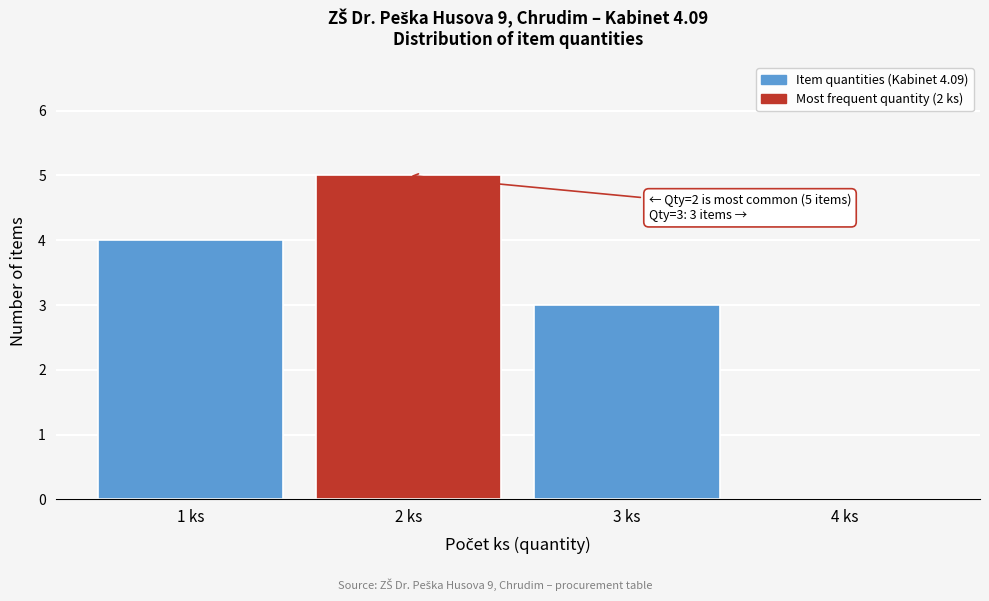

Reading left to right, transcribe all the data shown in this chart.

1 ks=4	2 ks=5	3 ks=3	4 ks=0